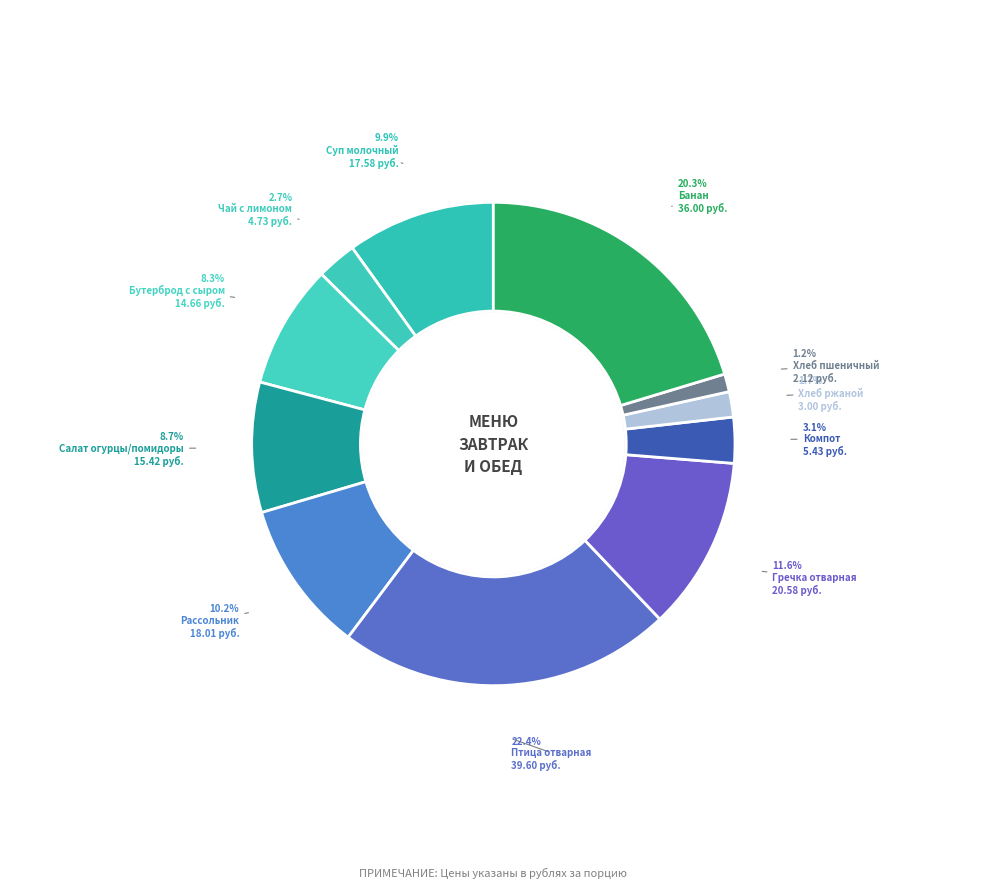

How many slices are in this pie chart?

11